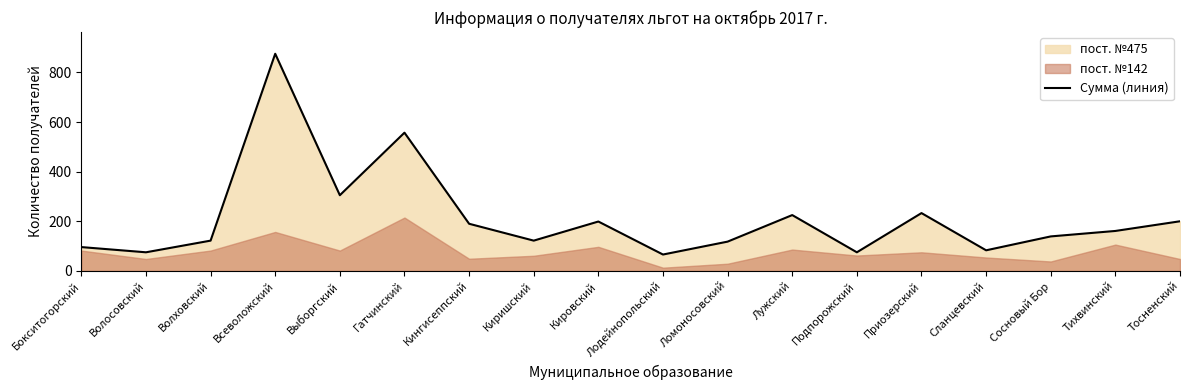

The value at Ломоносовский is 157. True or false?

False